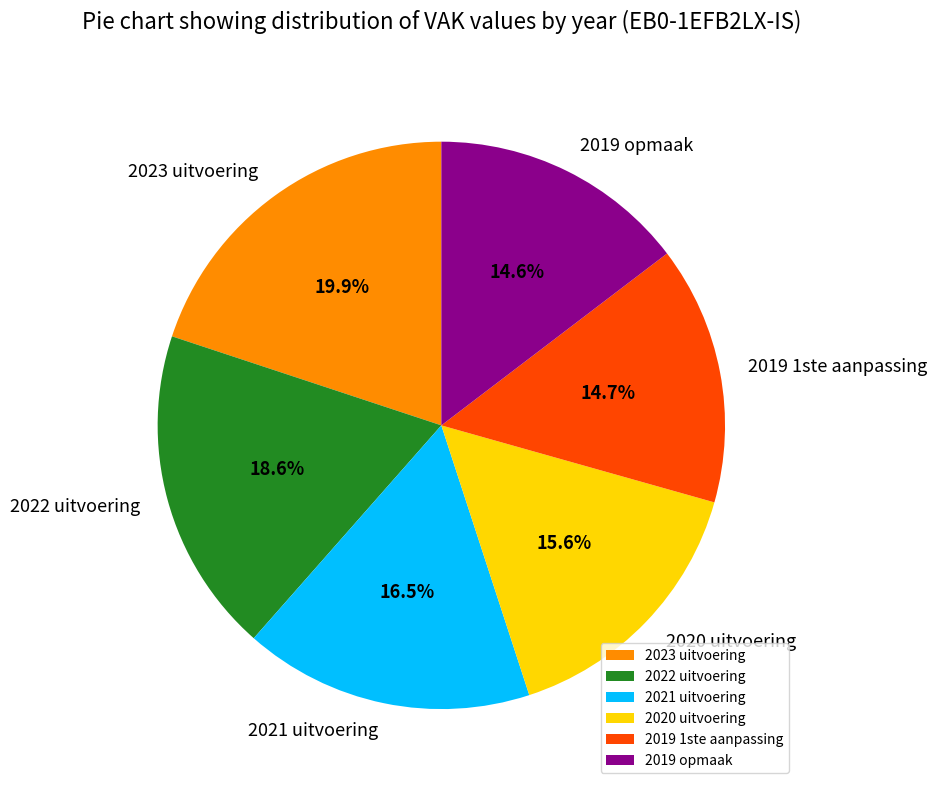

Which category has the biggest portion of the pie?

2023 uitvoering